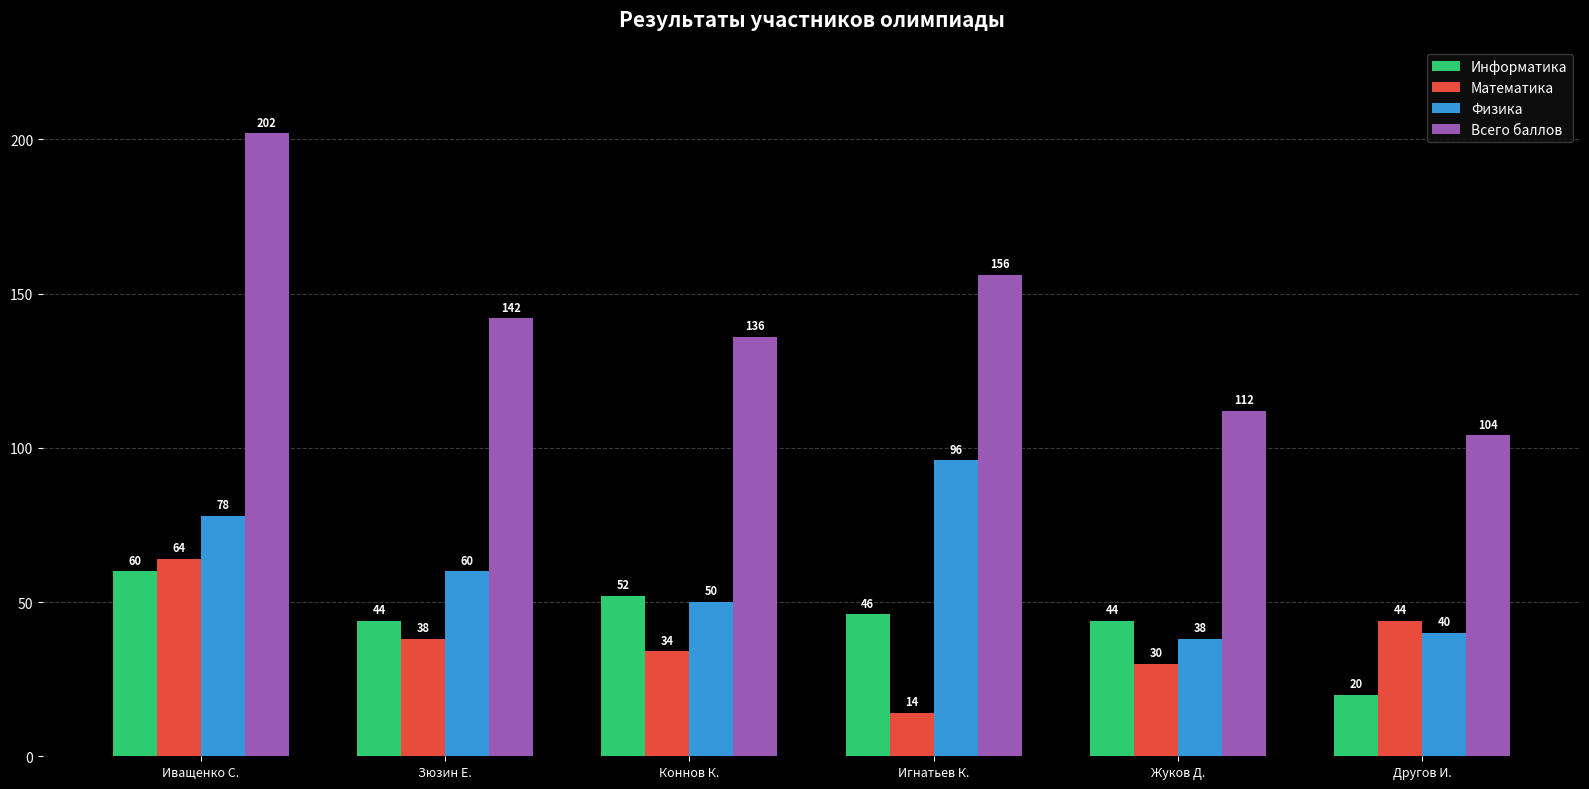

The Физика series shows 18 at Другов И.. True or false?

False